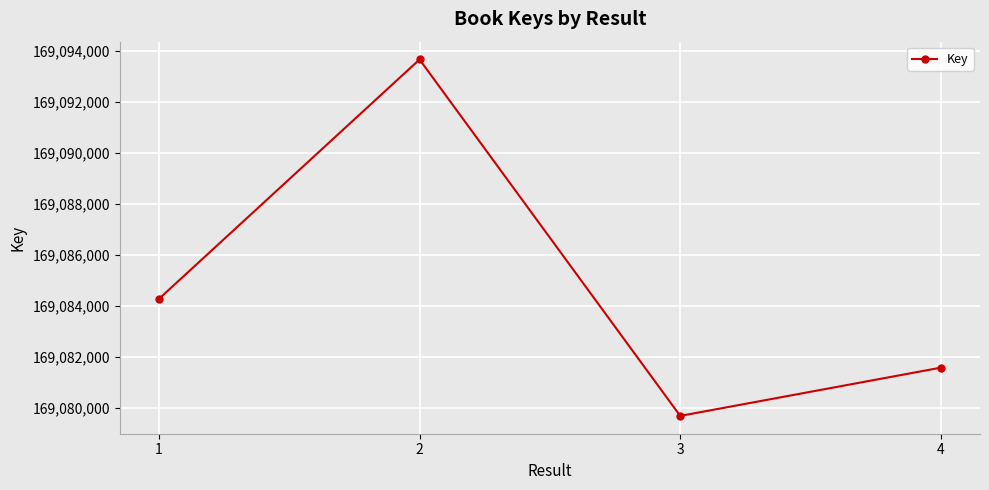

At which category does the data reach its first local valley?

3